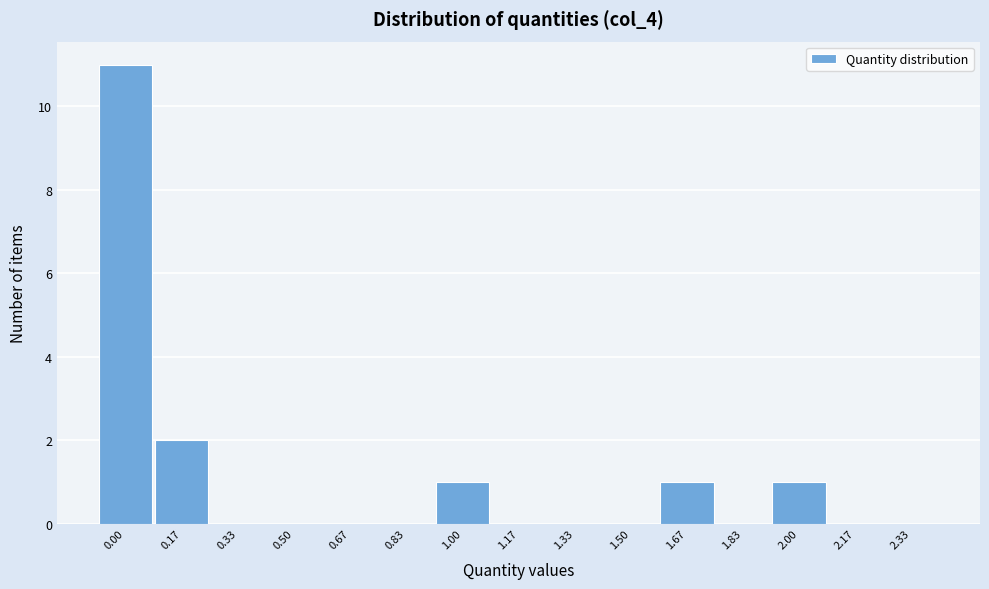

Reading left to right, transcribe all the data shown in this chart.

0.00=11	0.17=2	0.33=0	0.50=0	0.67=0	0.83=0	1.00=1	1.17=0	1.33=0	1.50=0	1.67=1	1.83=0	2.00=1	2.17=0	2.33=0